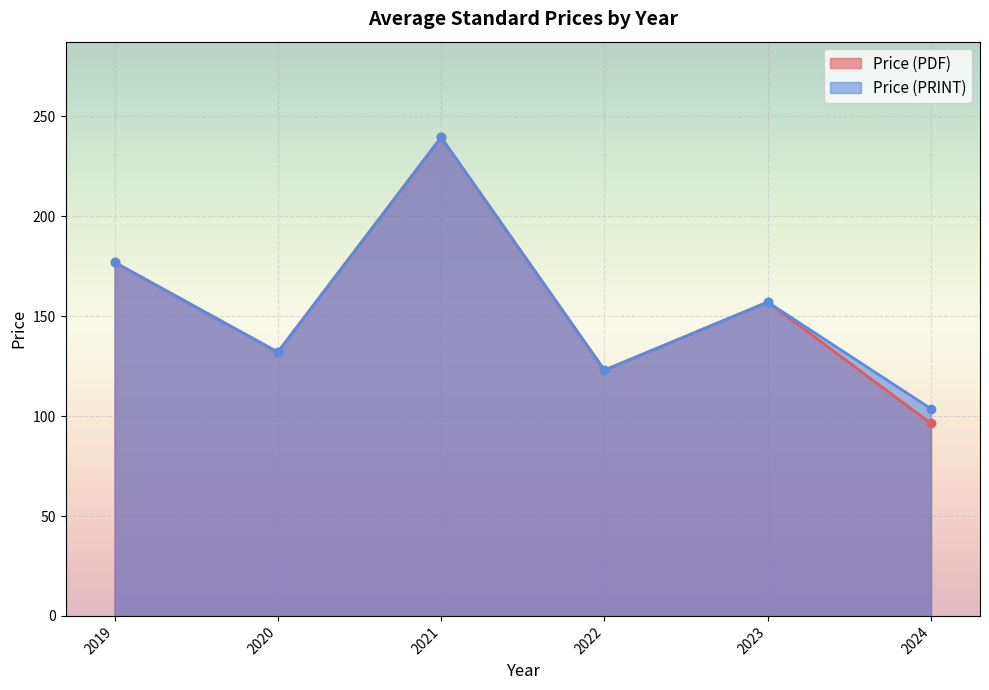

True or false: Price (PDF) has more than 1 points higher than both neighbors.

True